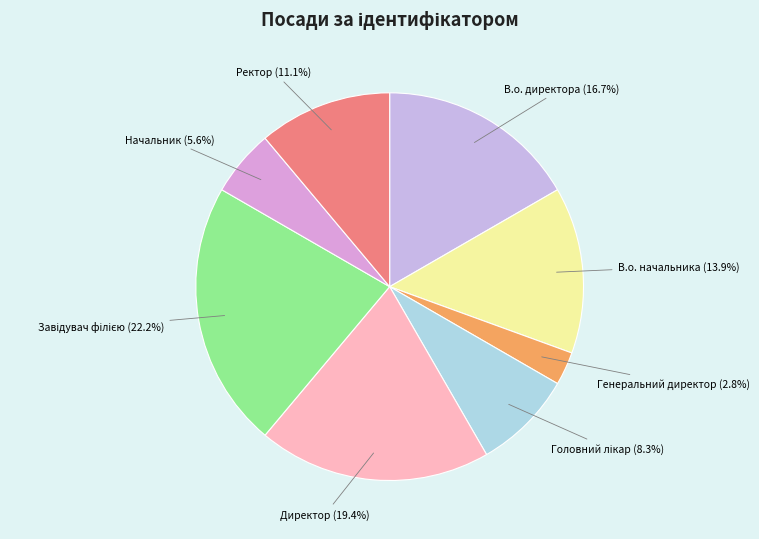

What is the smallest slice in the pie chart?

Генеральний директор